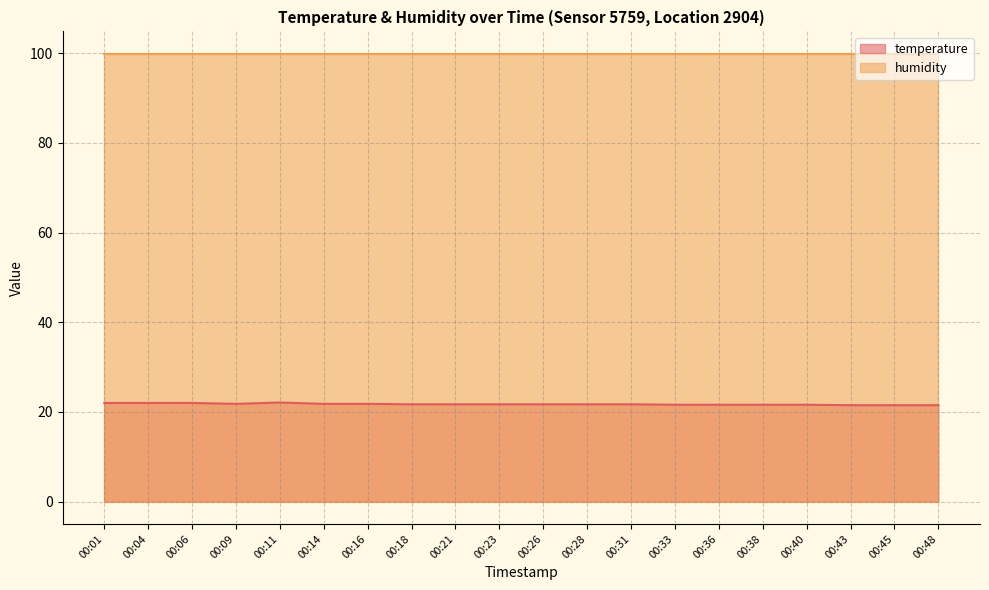

Does the chart have visible grid lines?

Yes